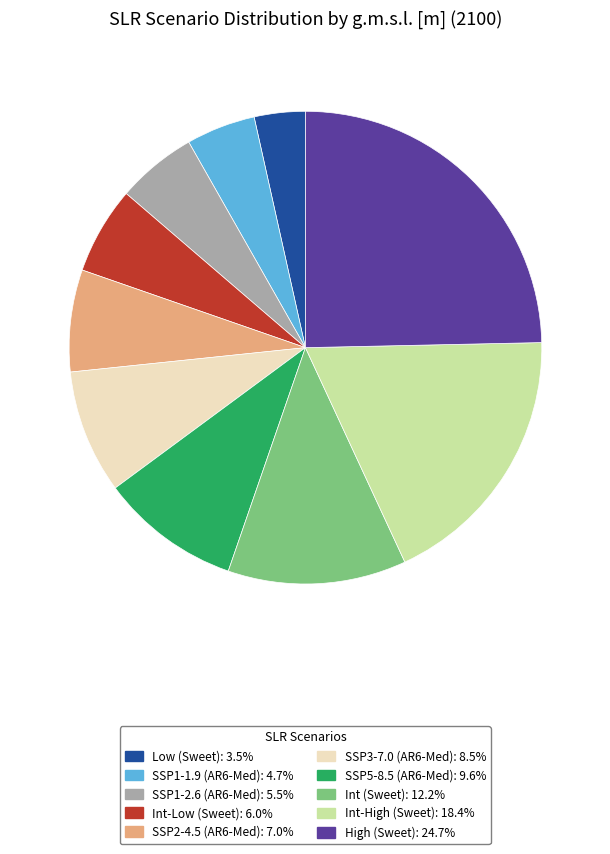

Does Int (Sweet) account for over 50% of the chart?

No